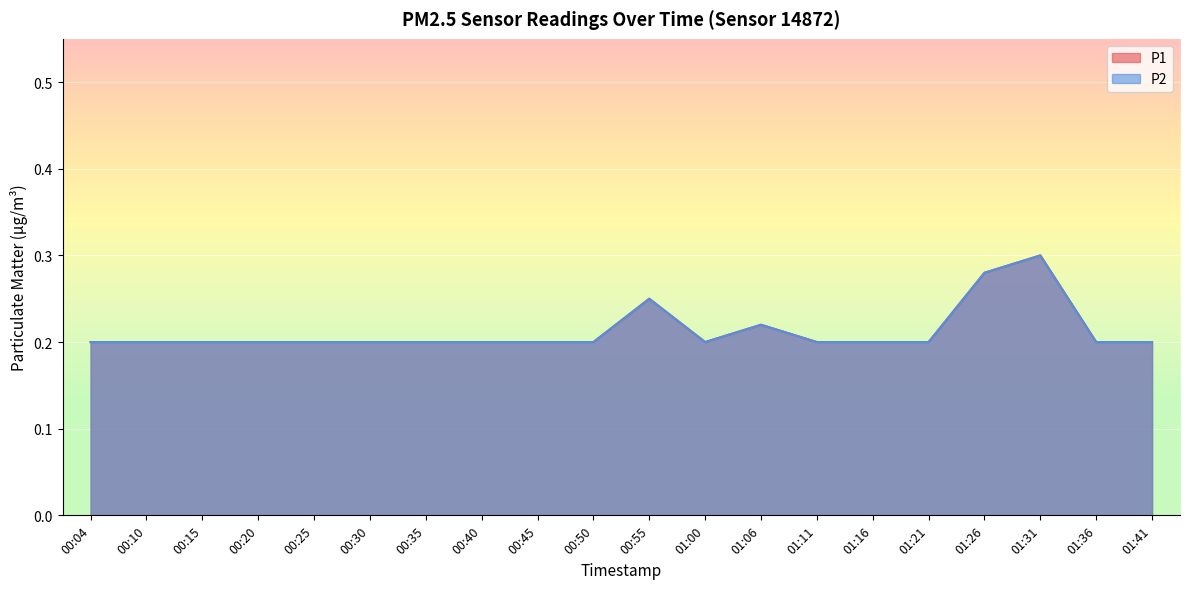

True or false: P2 and P1 intersect in this chart.

False